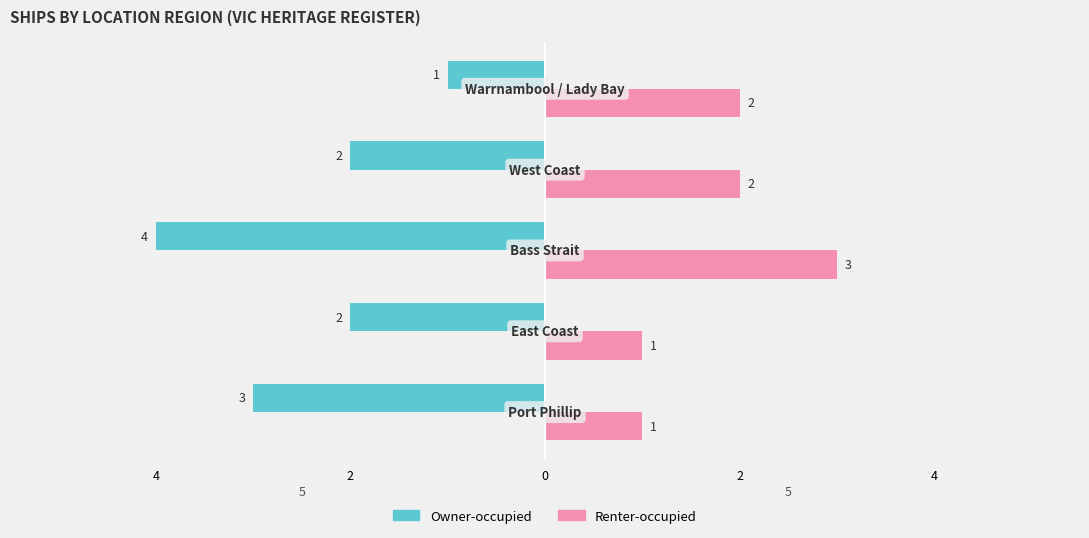

What are all the series names shown in the legend?

Owner-occupied, Renter-occupied